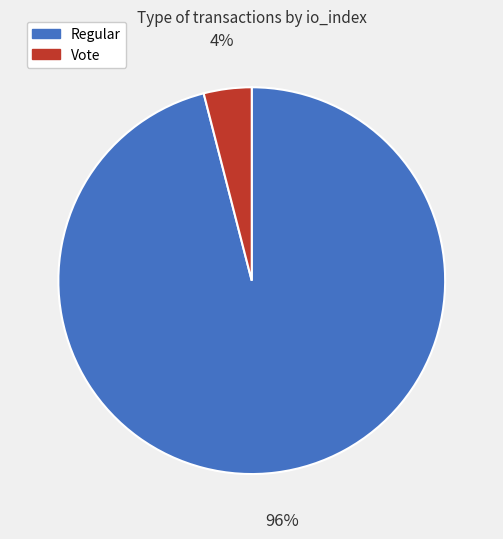

Count the number of slices in the pie.

2